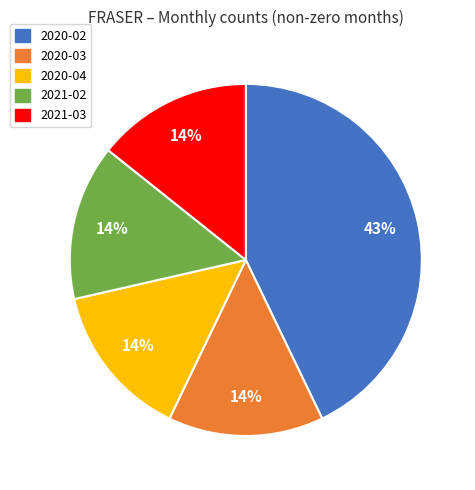

How many segments does this pie chart have?

5